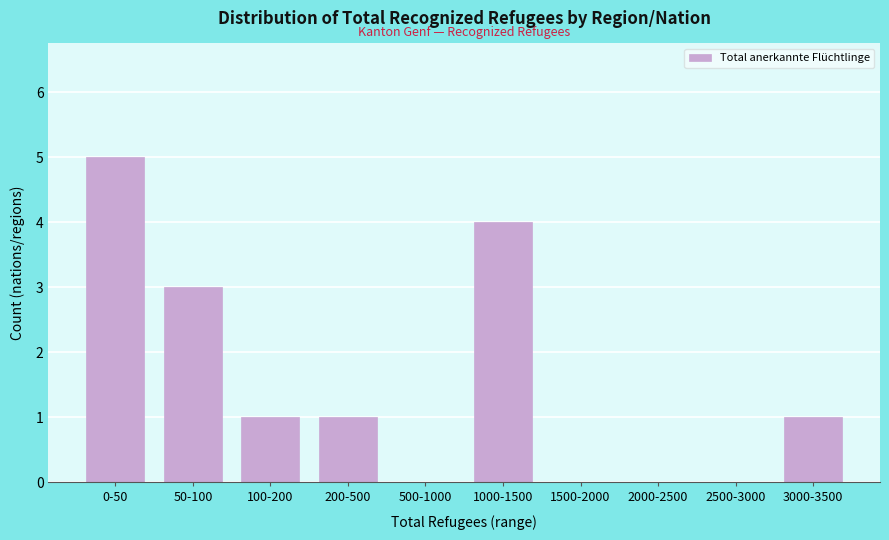

Reading left to right, list all the values displayed in this chart.

0-50=5	50-100=3	100-200=1	200-500=1	500-1000=0	1000-1500=4	1500-2000=0	2000-2500=0	2500-3000=0	3000-3500=1